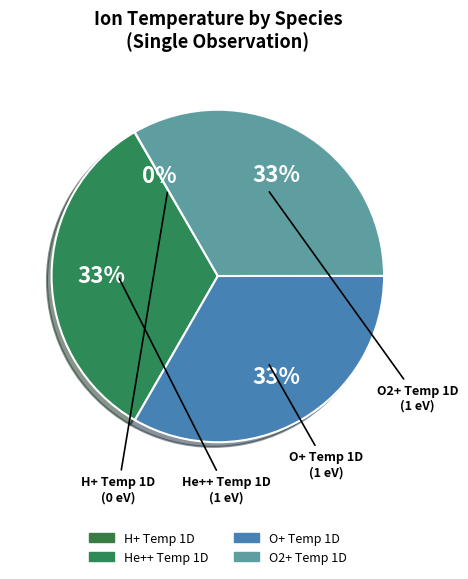

Is He++ Temp 1D the majority of the pie?

No